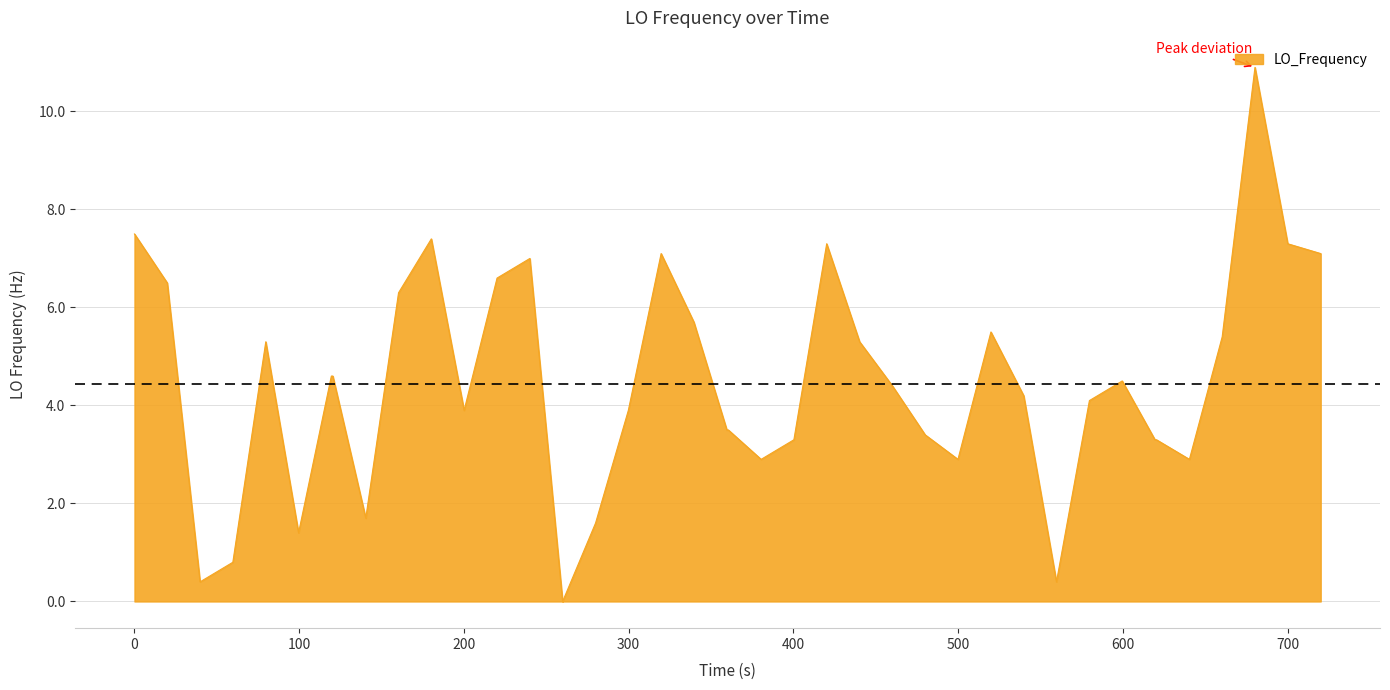

What is the maximum value shown in the chart?

10.9